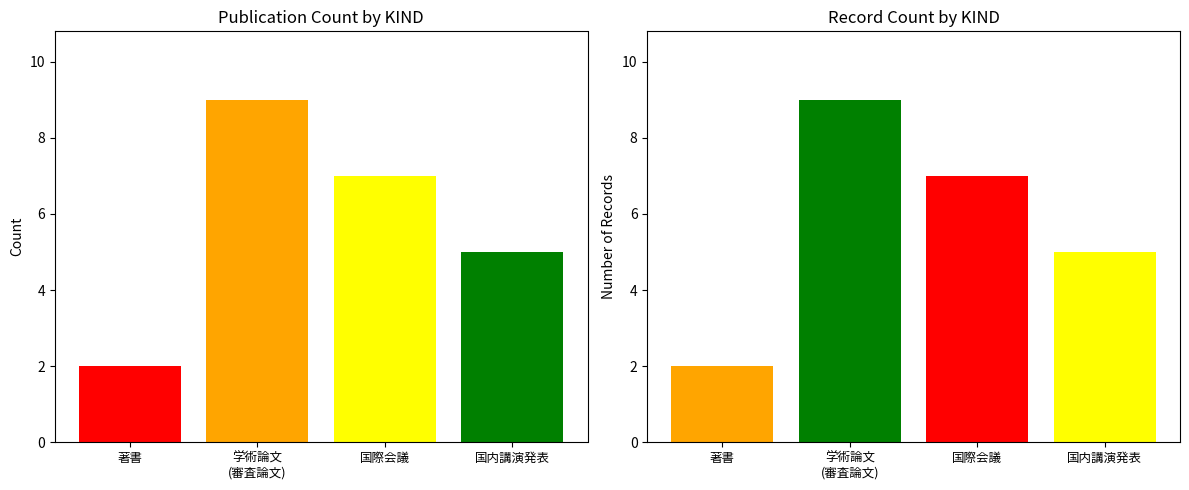

Which series has the widest spread of values?

学術論文 (審査論文)